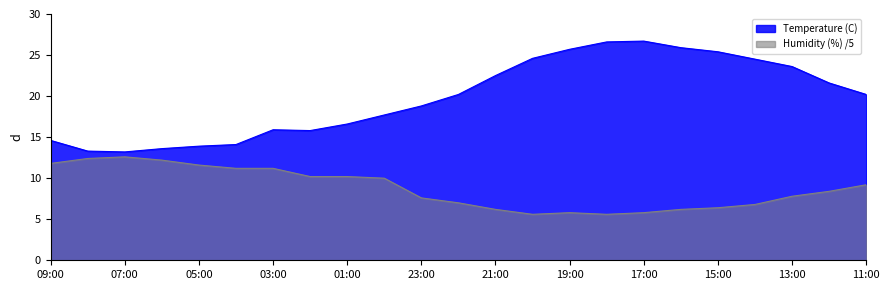

At which label does Temperature (C) first exceed 20?

22:00